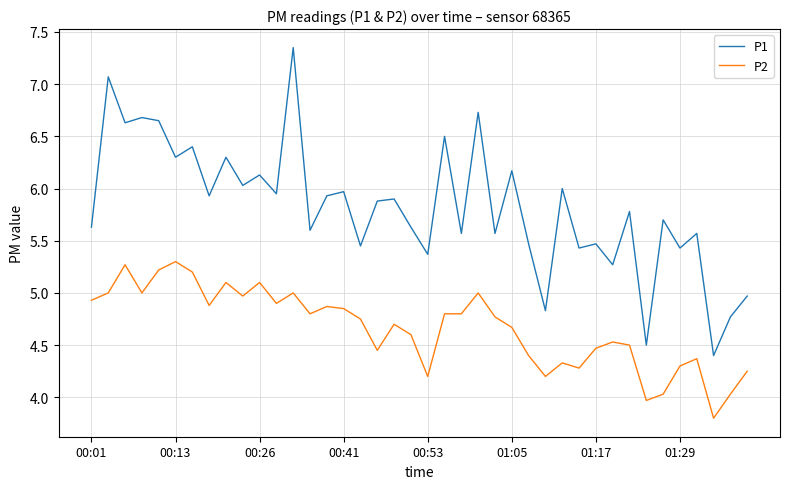

Which series has the largest range (max minus min)?

P1